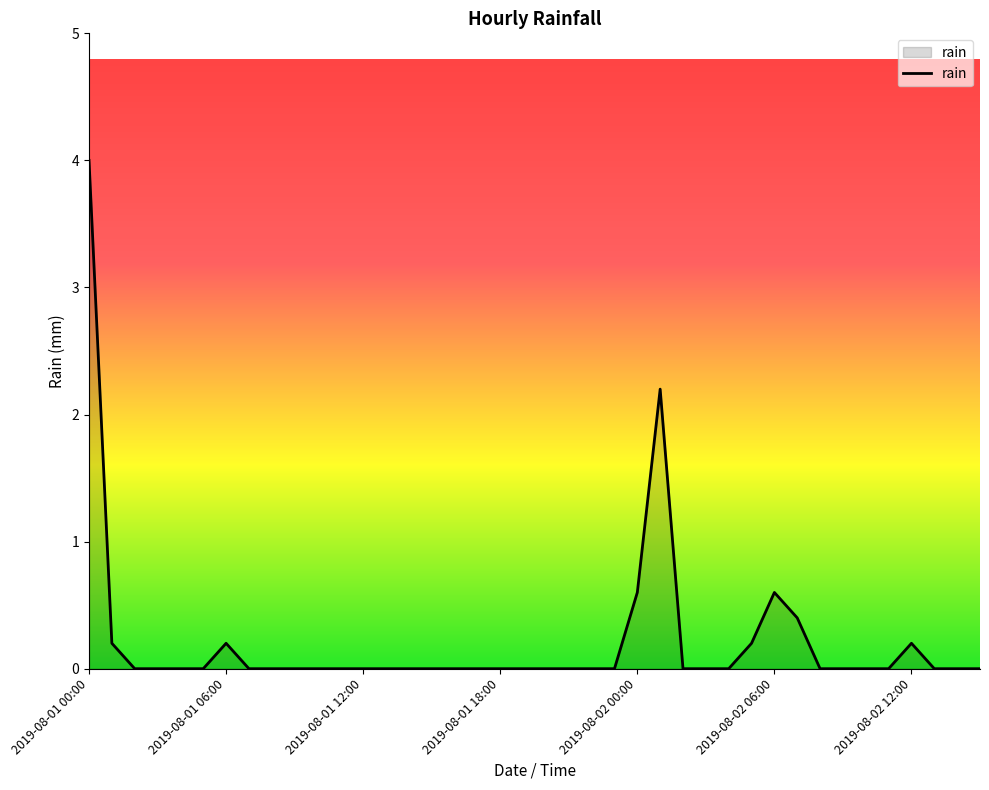

What is the maximum value shown in the chart?

4.0